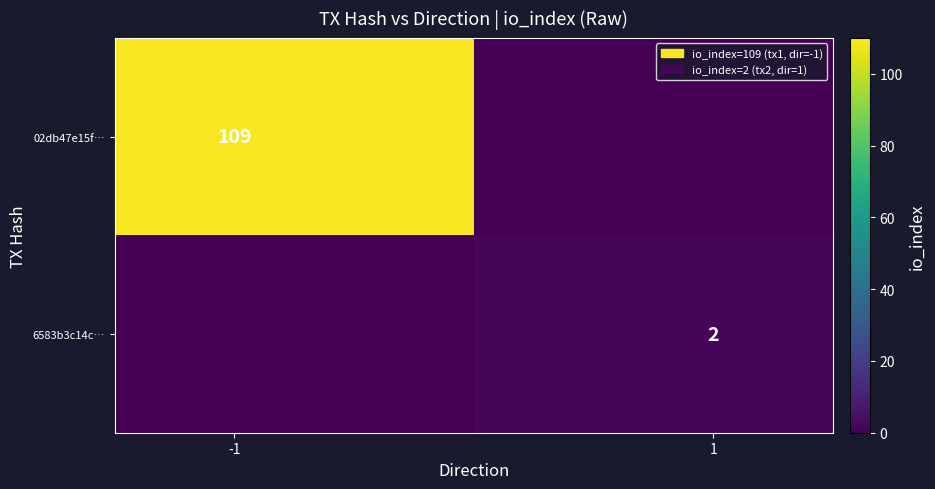

What is the average value of the 6583b3c14c… series?

1